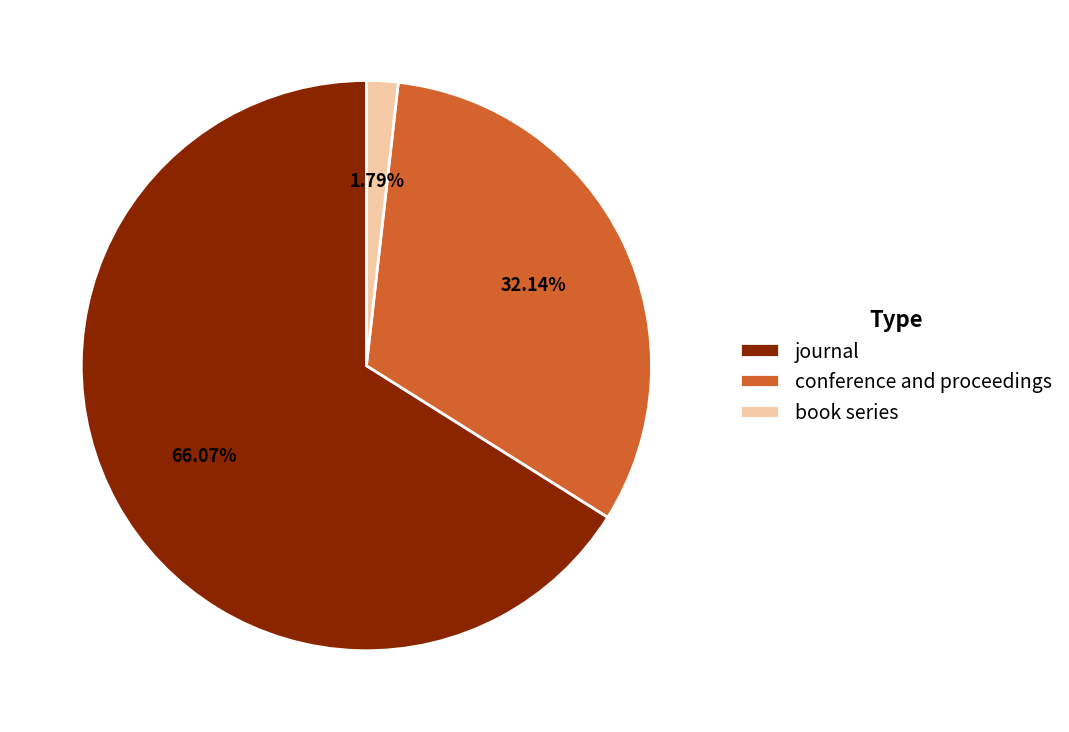

Rank the categories by value from highest to lowest.

journal, conference and proceedings, book series